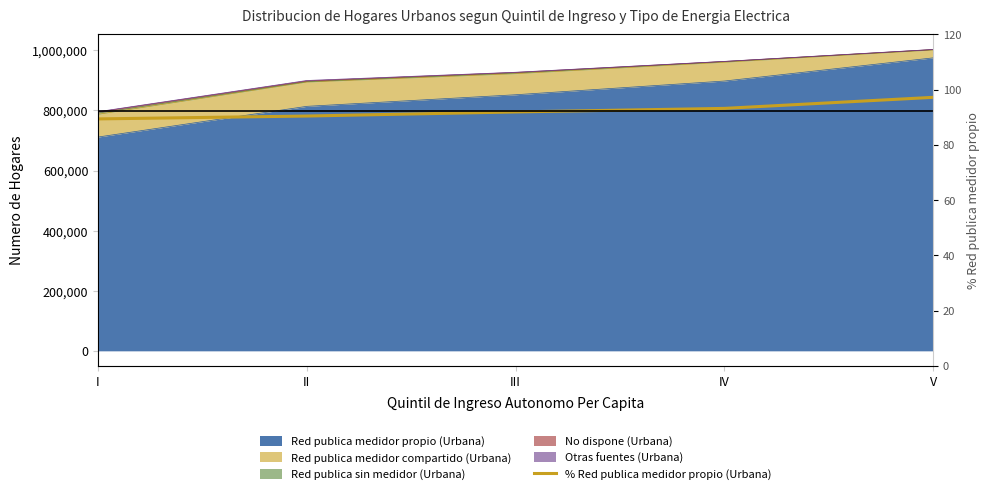

Does the chart have visible grid lines?

No